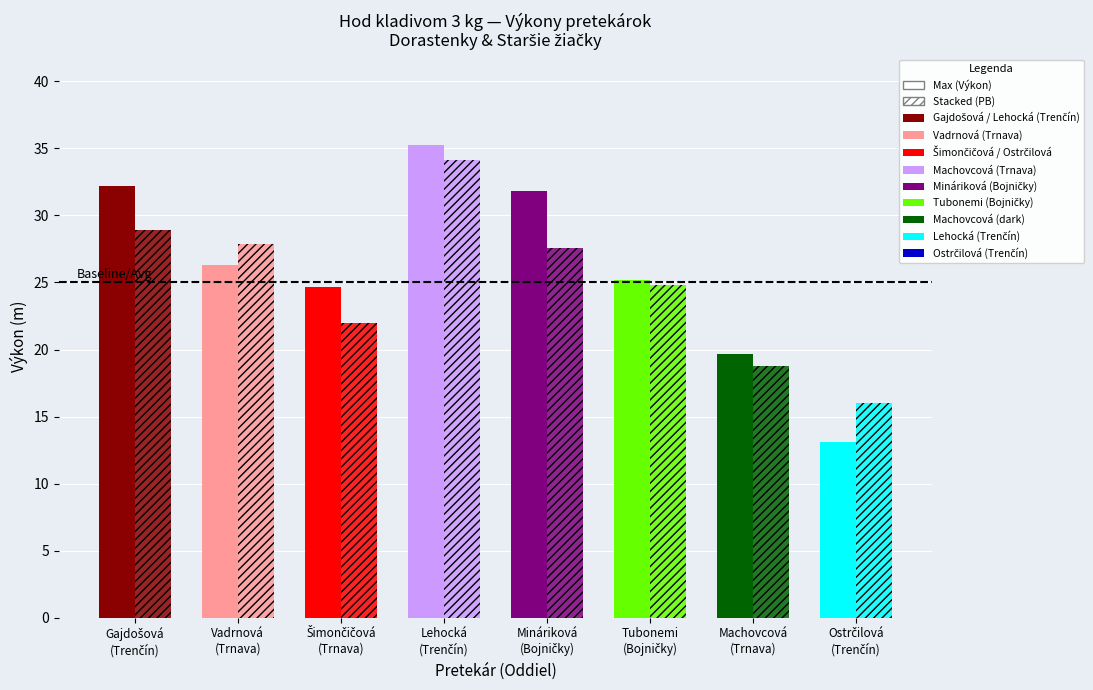

What is the sum of the SB values at Tubonemi
(Bojničky) and Machovcová
(Trnava)?

43.6